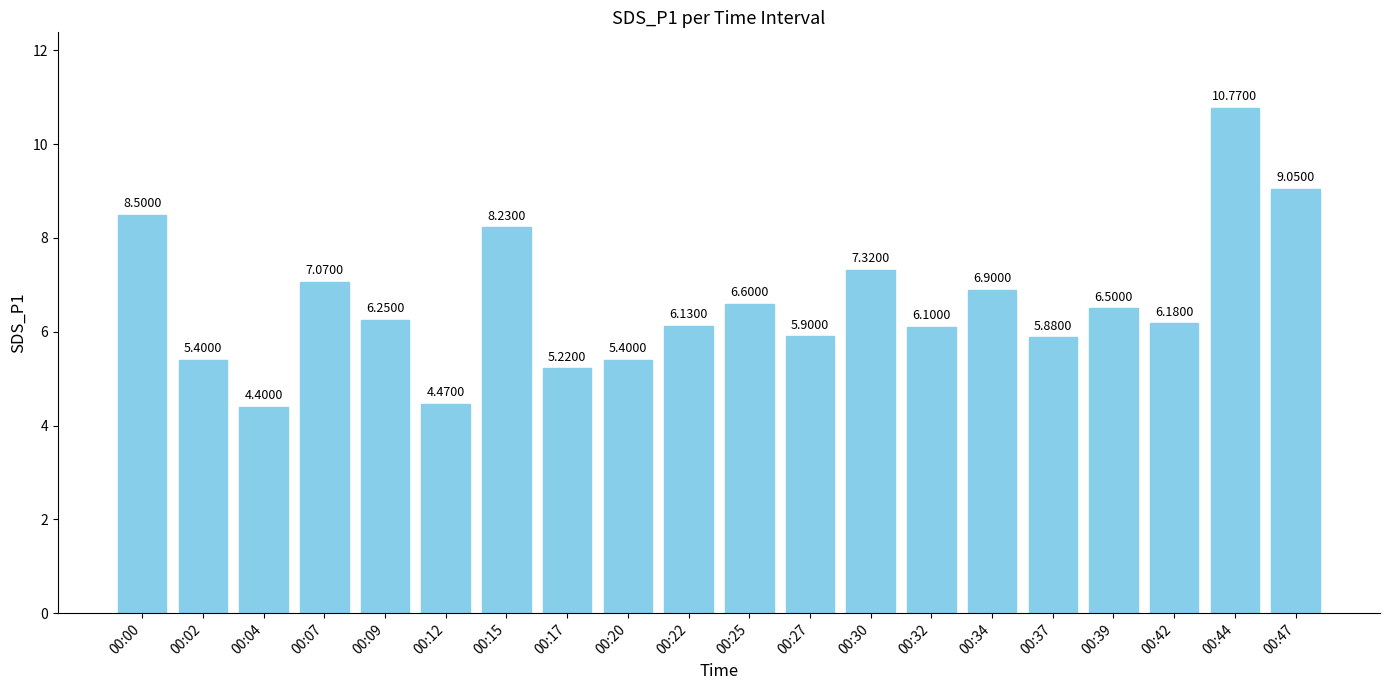

What is the sum of the values at 00:12 and 00:15?

12.7